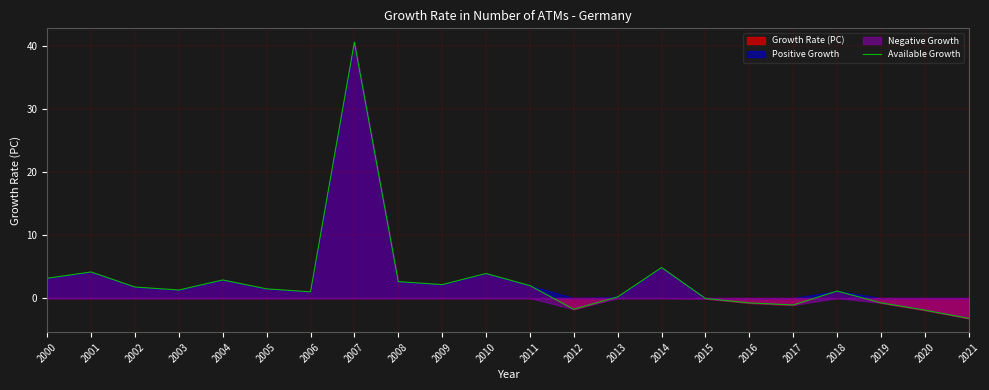

The chart shows a value of 1.9 at 2000. True or false?

False